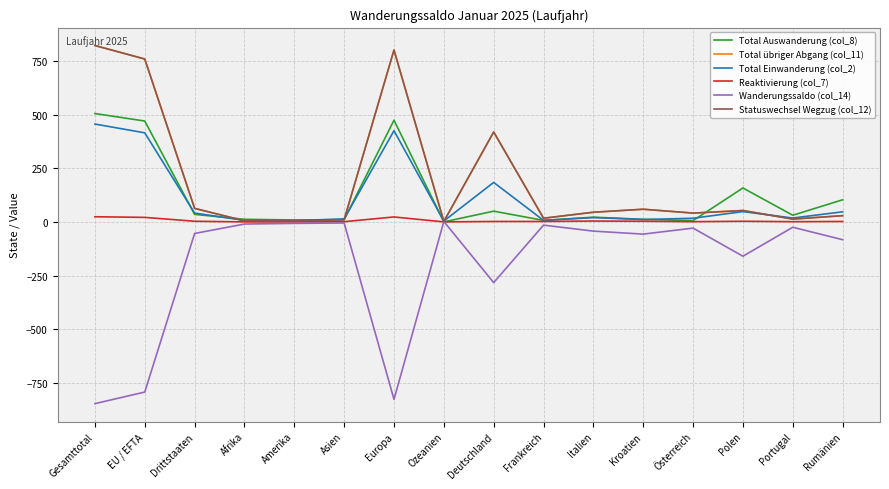

Which series has the largest range (max minus min)?

Wanderungssaldo (col_14)